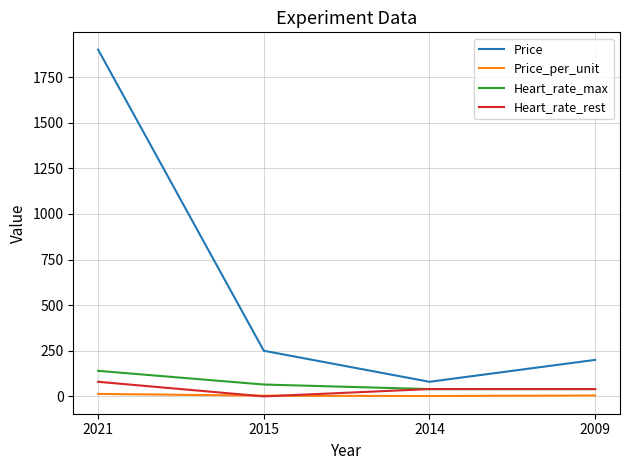

True or false: Heart_rate_max has more than 0 points higher than both neighbors.

False